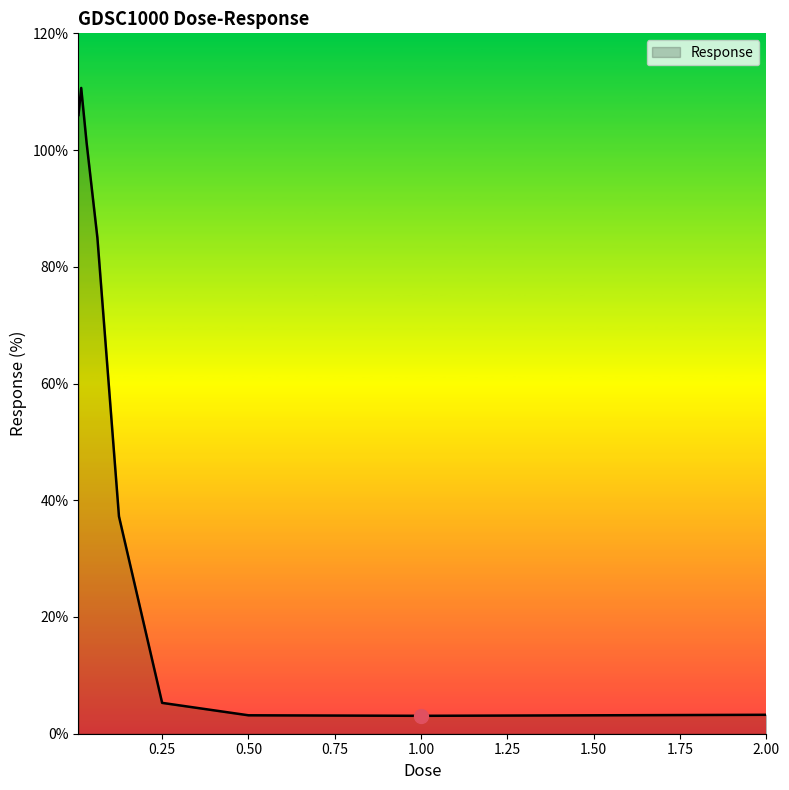

What is the difference between the maximum and minimum values?

107.6